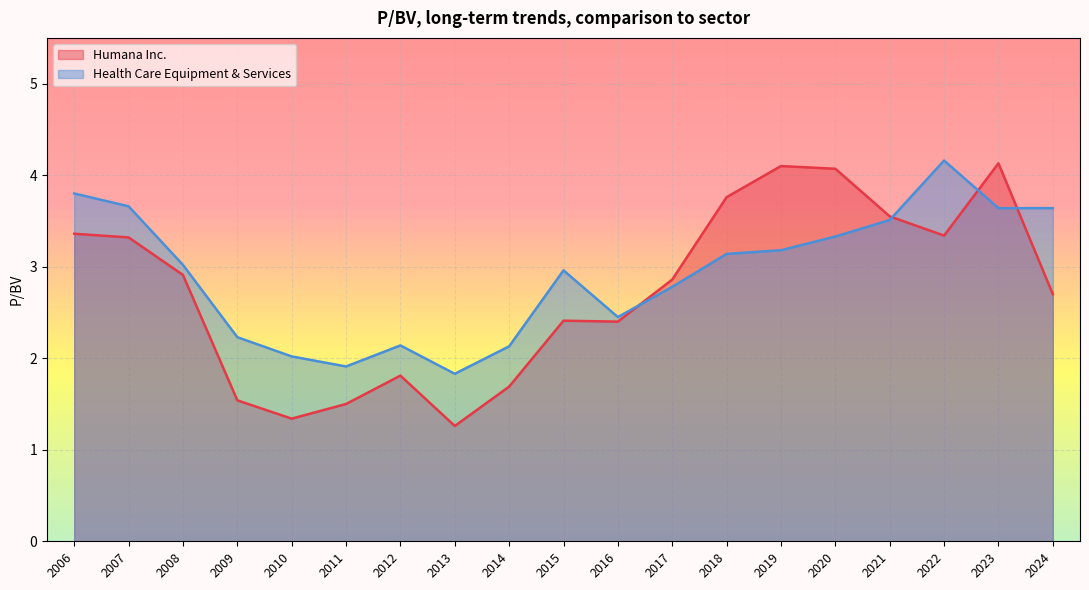

At how many categories does at least one series exceed 1?

19